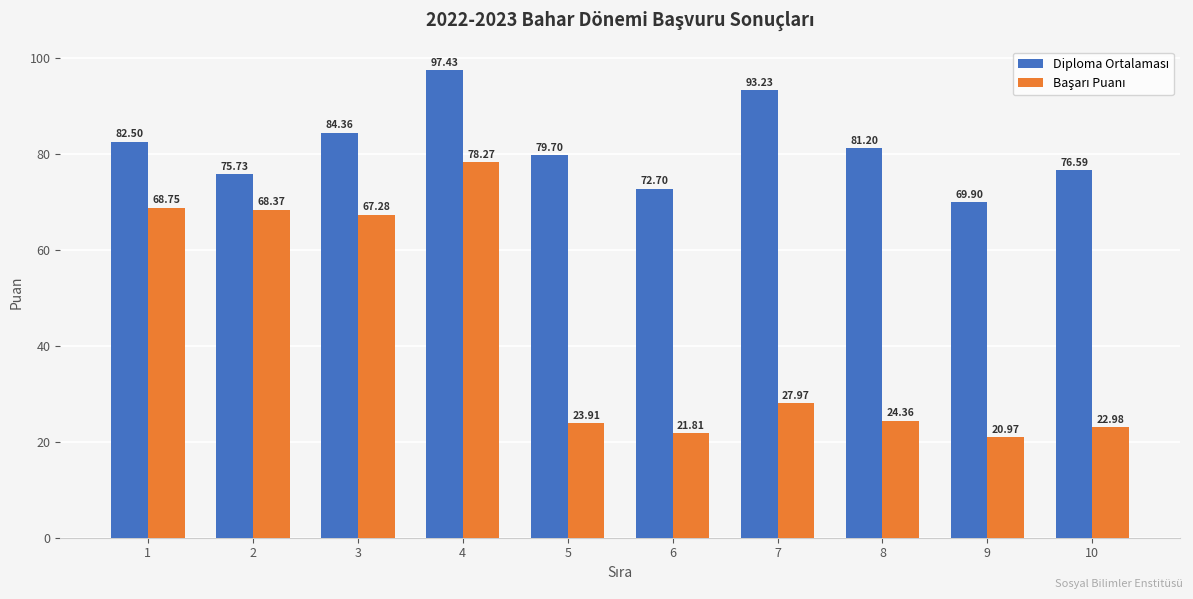

What is the total value across all series at 10?

99.6